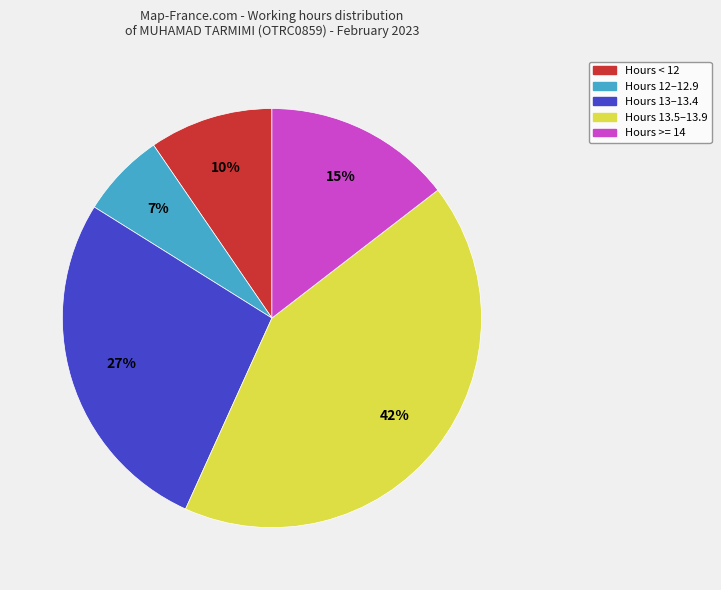

Is there any slice that represents more than half of the pie?

No